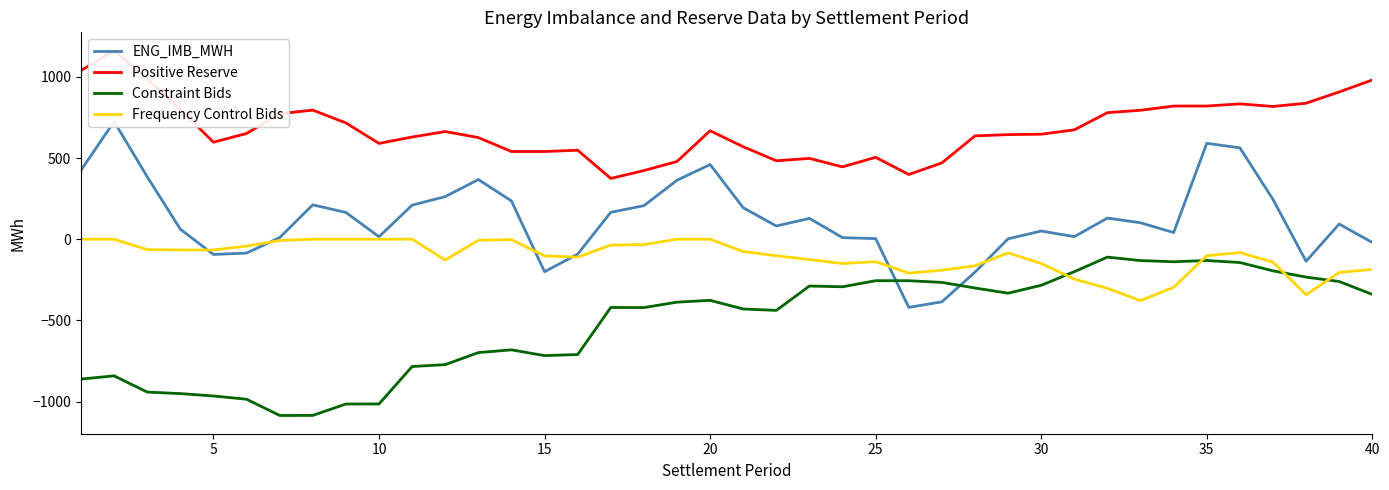

True or false: Constraint Bids and Frequency Control Bids intersect in this chart.

True